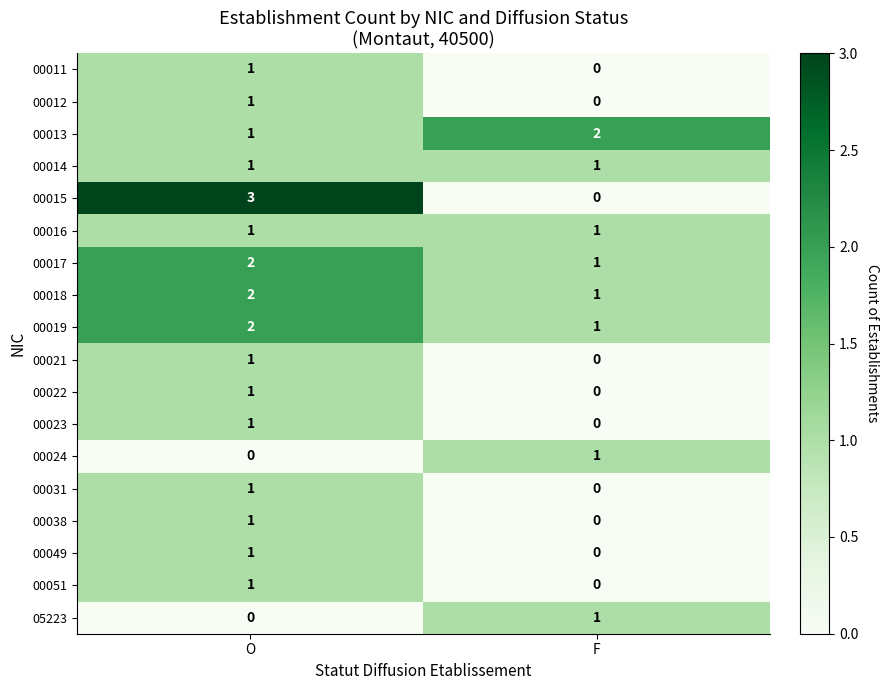

What is the difference between the highest and lowest values at O?

3